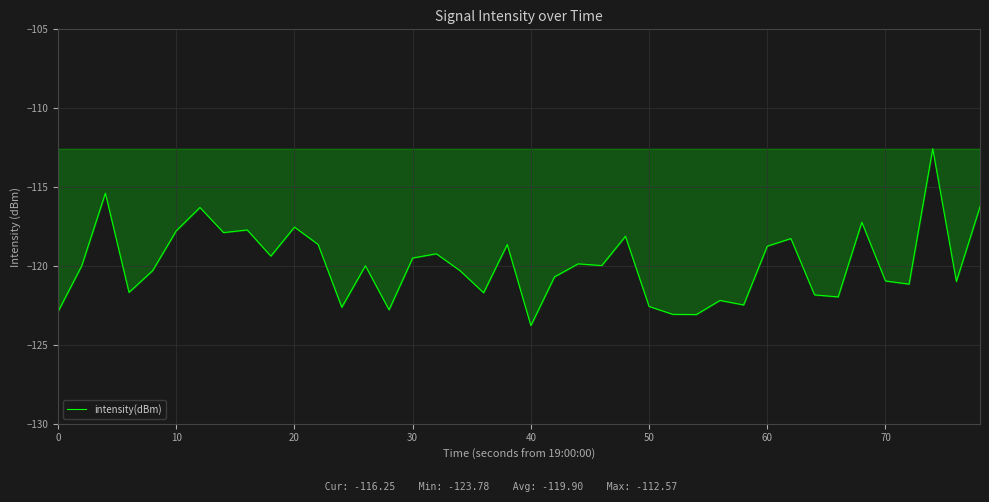

What is the difference between the maximum and minimum values?

11.2